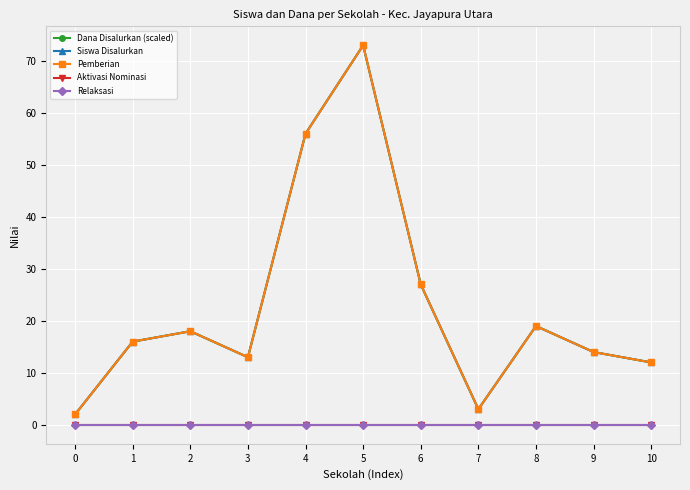

Which category has the highest value in the Pemberian series?

5